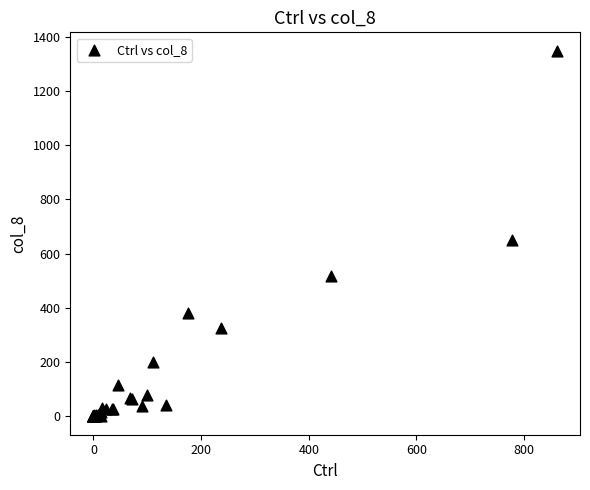

What Y value in the scatter plot is closest to 674?

651.6